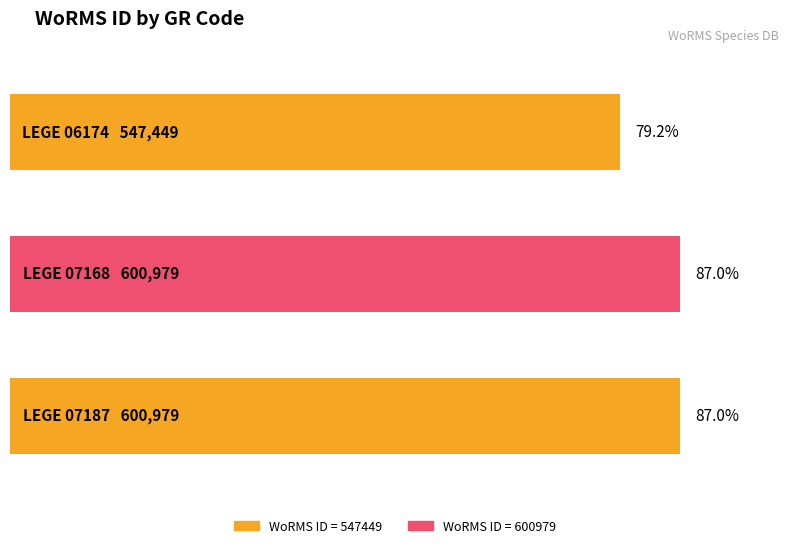

Are the bars grouped side by side (vs. stacked)?

No